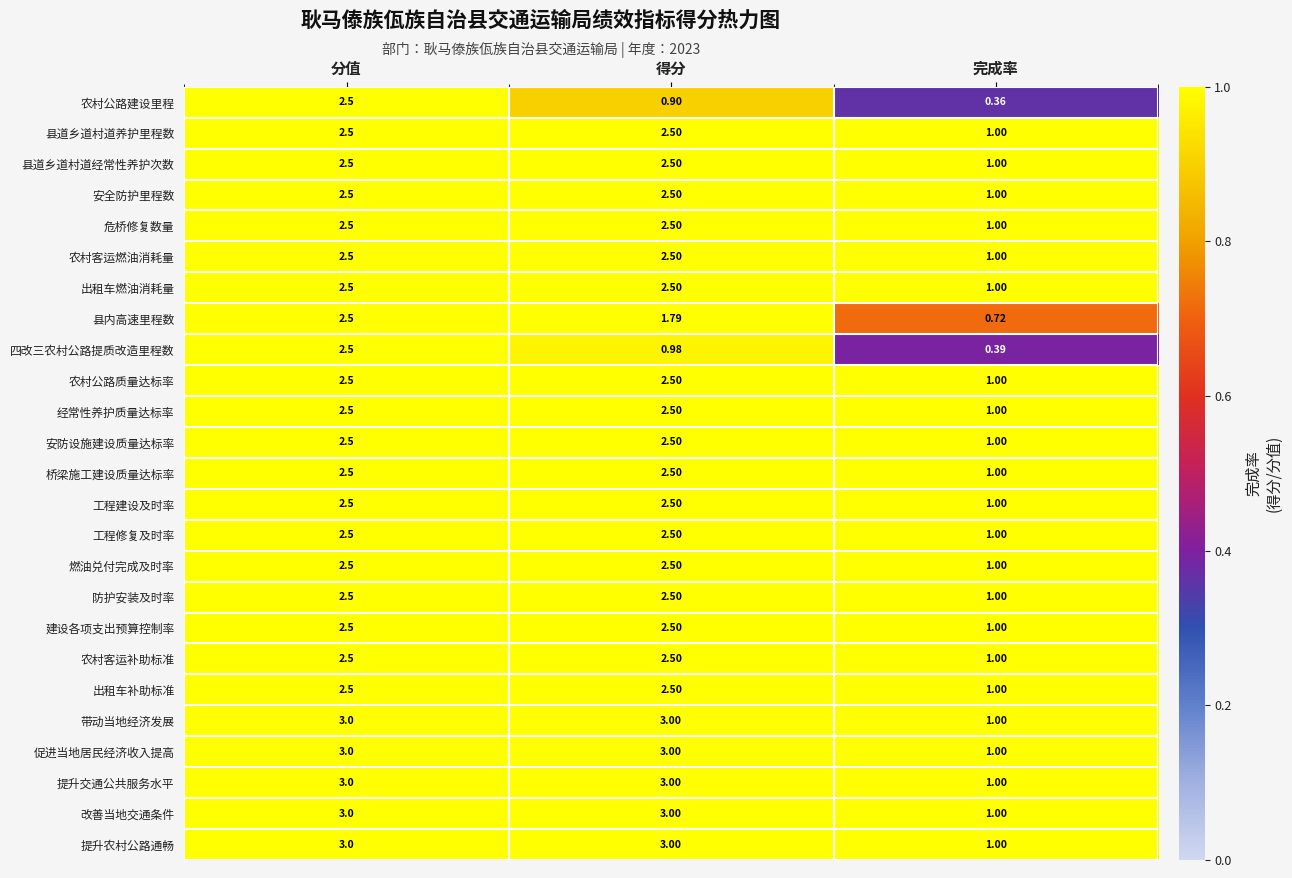

At which label is 农村公路质量达标率 closest to 1?

完成率